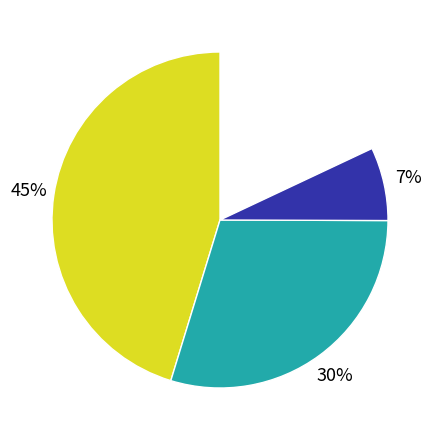

To the nearest percent, what is the average slice percentage?

25%